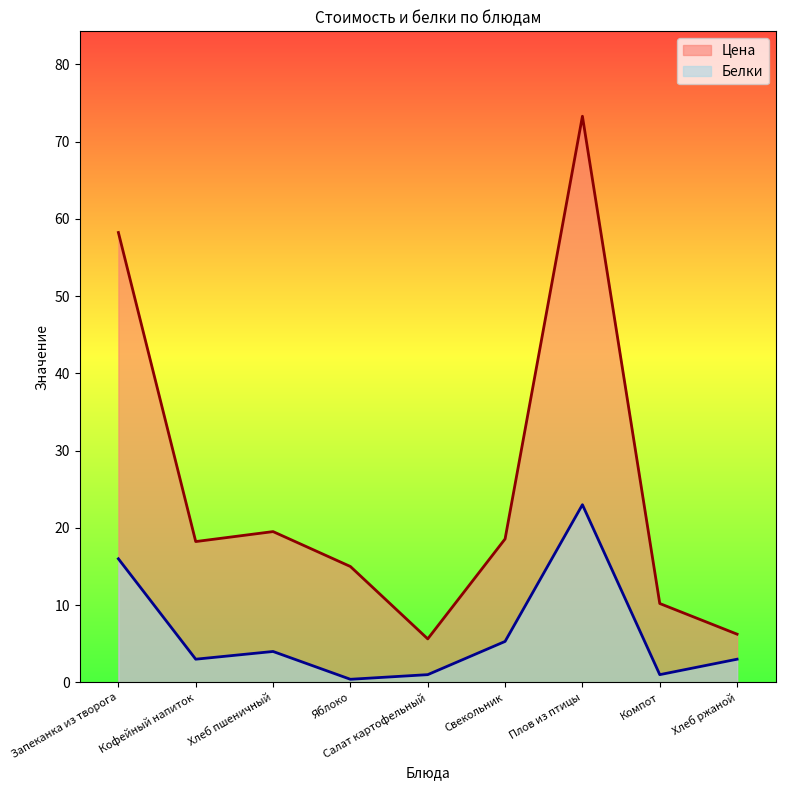

Rank the series at Свекольник from lowest to highest value.

Белки, Цена